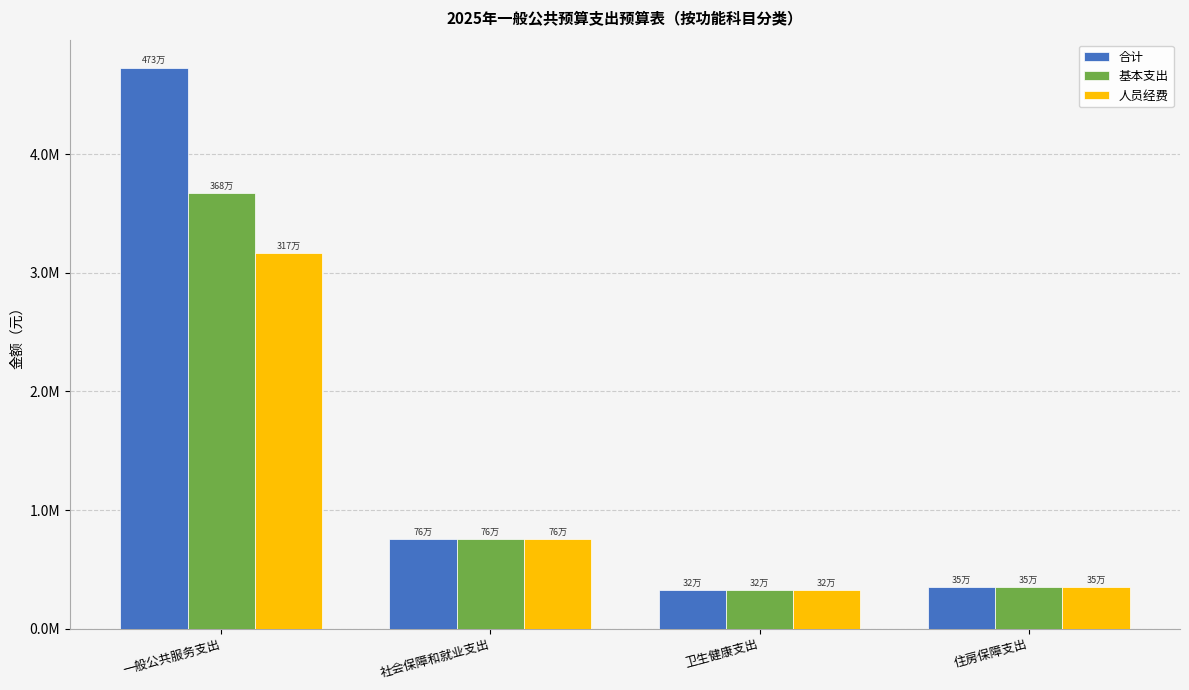

What is the total value across all series at 一般公共服务支出?

11572552.5